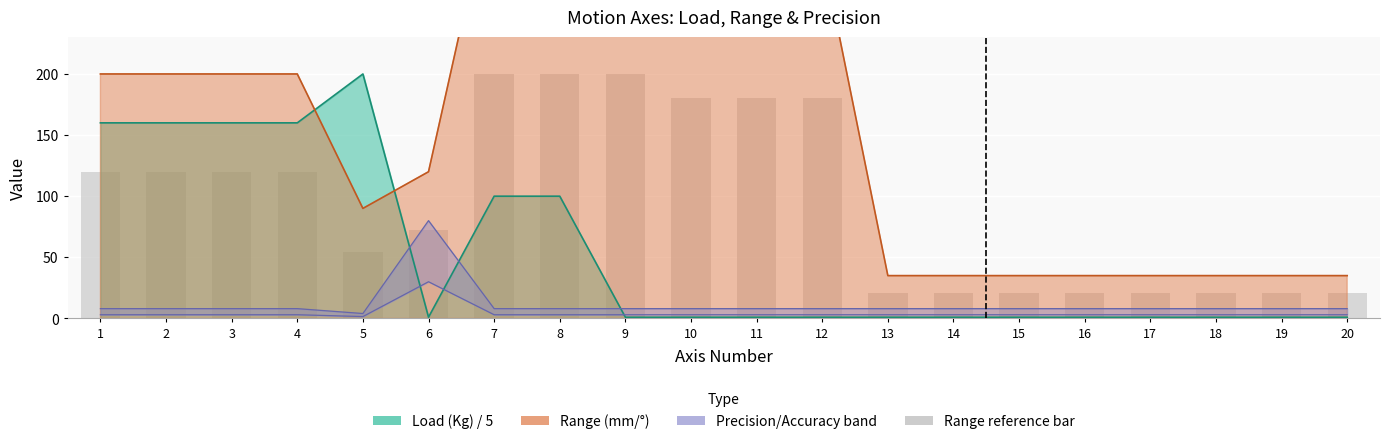

Are the bars horizontal?

No